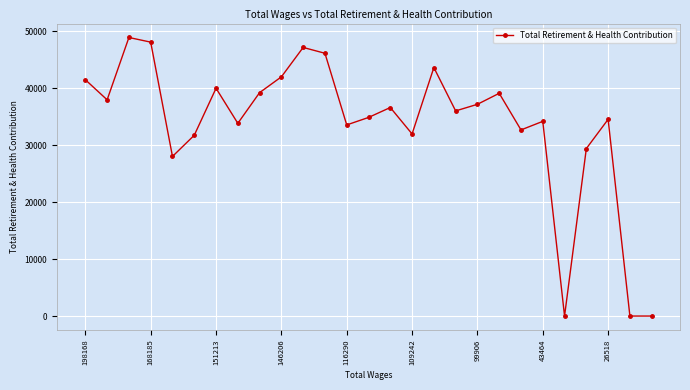

What is the maximum value shown in the chart?

48900